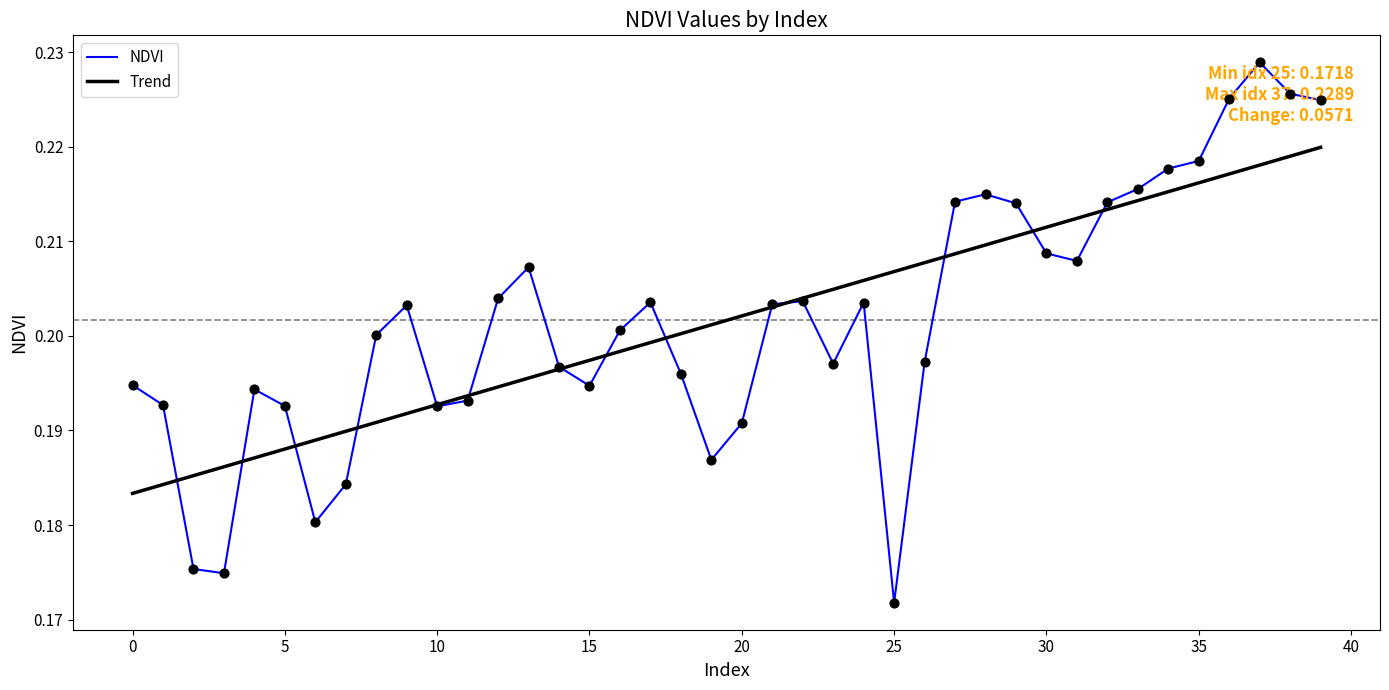

Rank the series by their maximum value, from lowest to highest.

Trend, NDVI